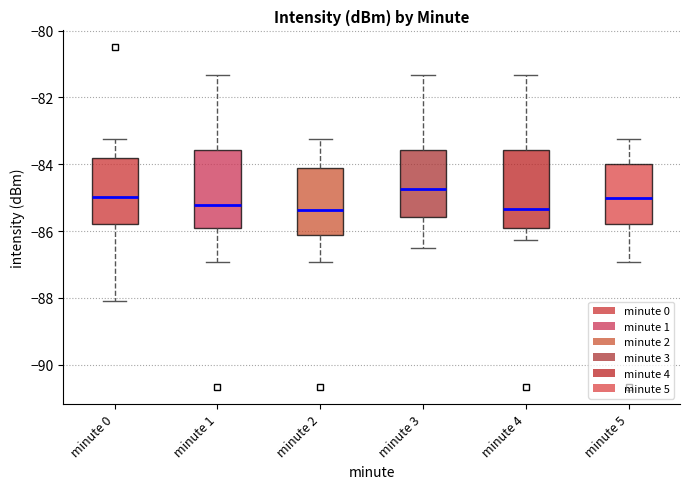

Where does the median line of the box for minute 3 sit on the y-axis? The values are not printed on the chart, so give them approximately, as read against the axis.

-84.8